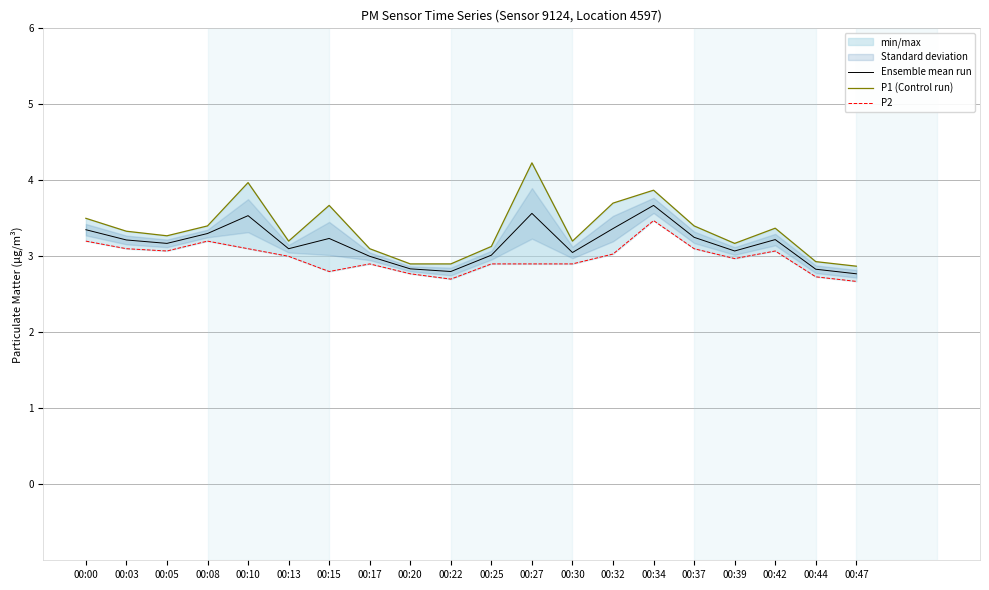

What is the difference between the maximum and minimum values in the P2 series?

0.8